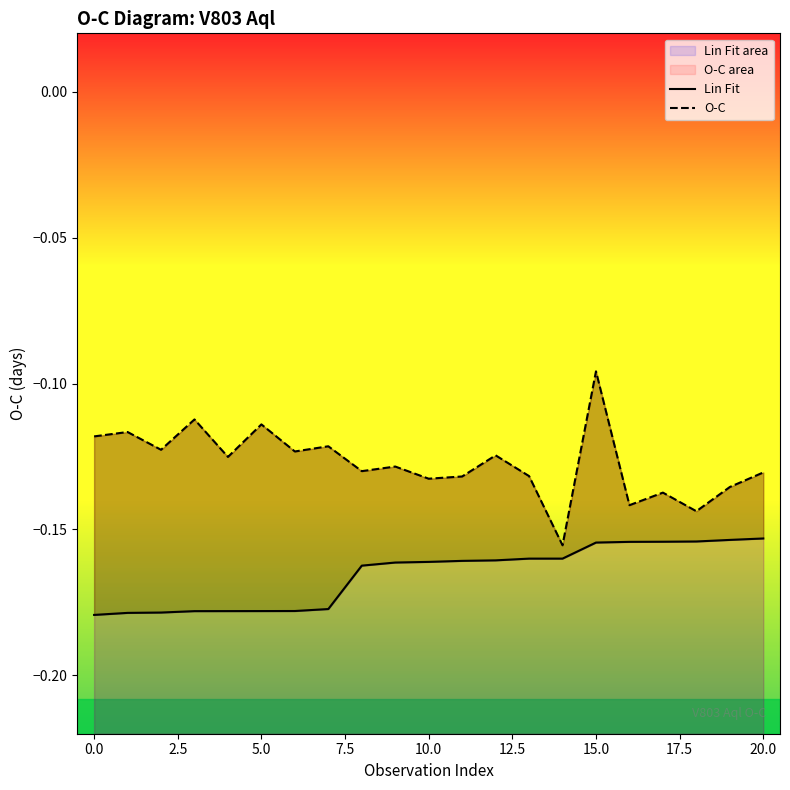

How many lines are shown in the chart?

2